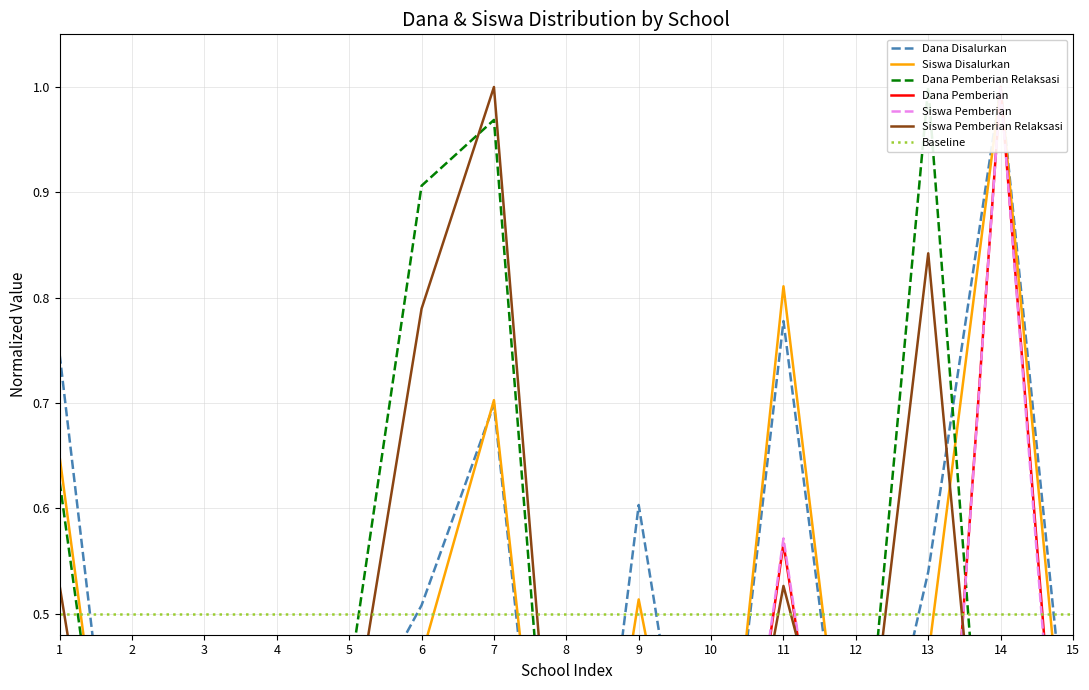

True or false: Dana Disalurkan and Dana Pemberian cross at least once.

False